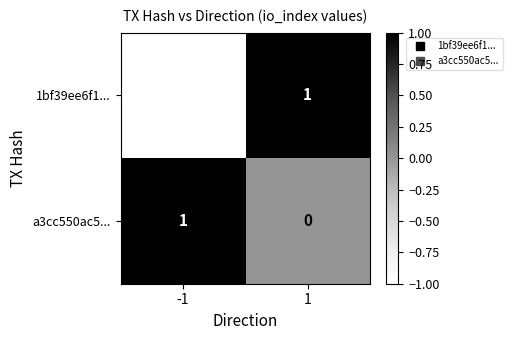

At how many categories does at least one series exceed 0?

2